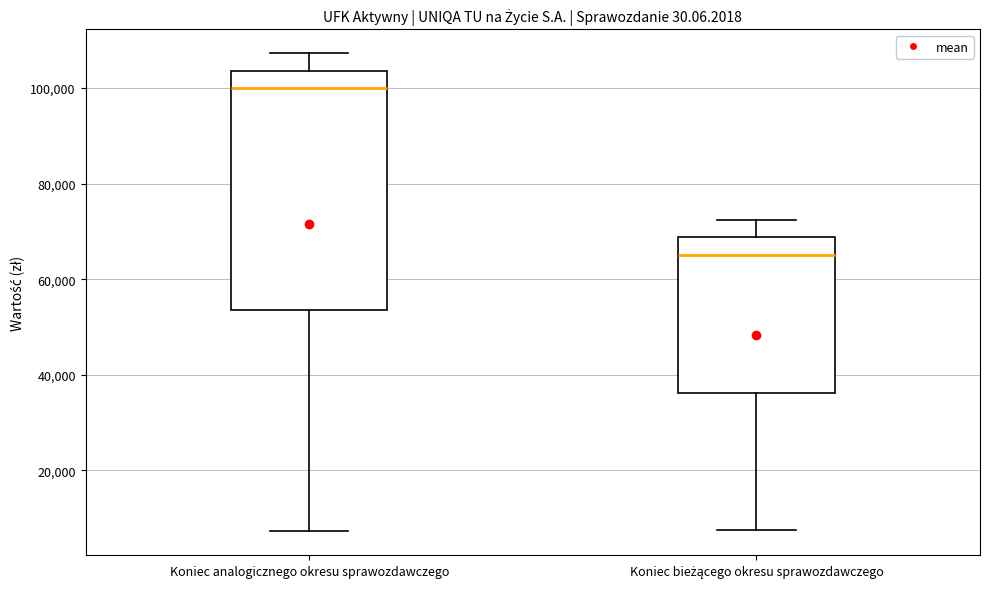

Where is the upper edge of the box for Koniec analogicznego okresu sprawozdawczego on the y-axis? The values are not printed on the chart, so give them approximately, as read against the axis.

104000